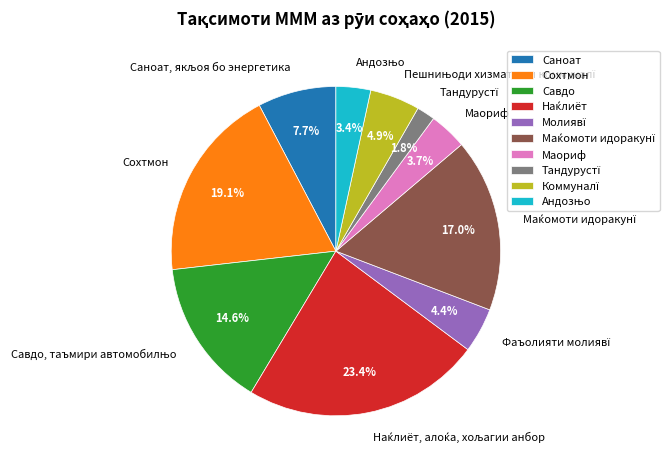

Is there a majority slice in this chart?

No